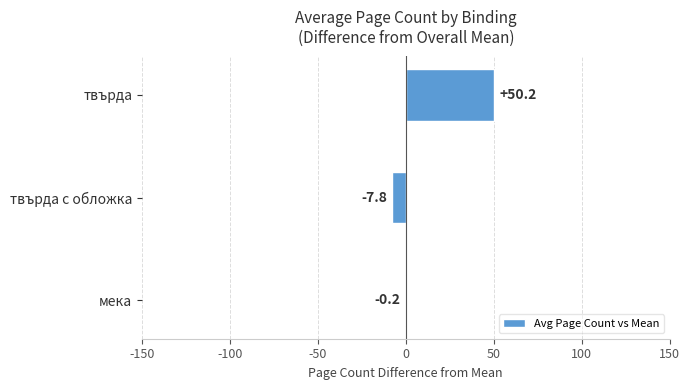

Which label corresponds to the largest value in the chart?

твърда